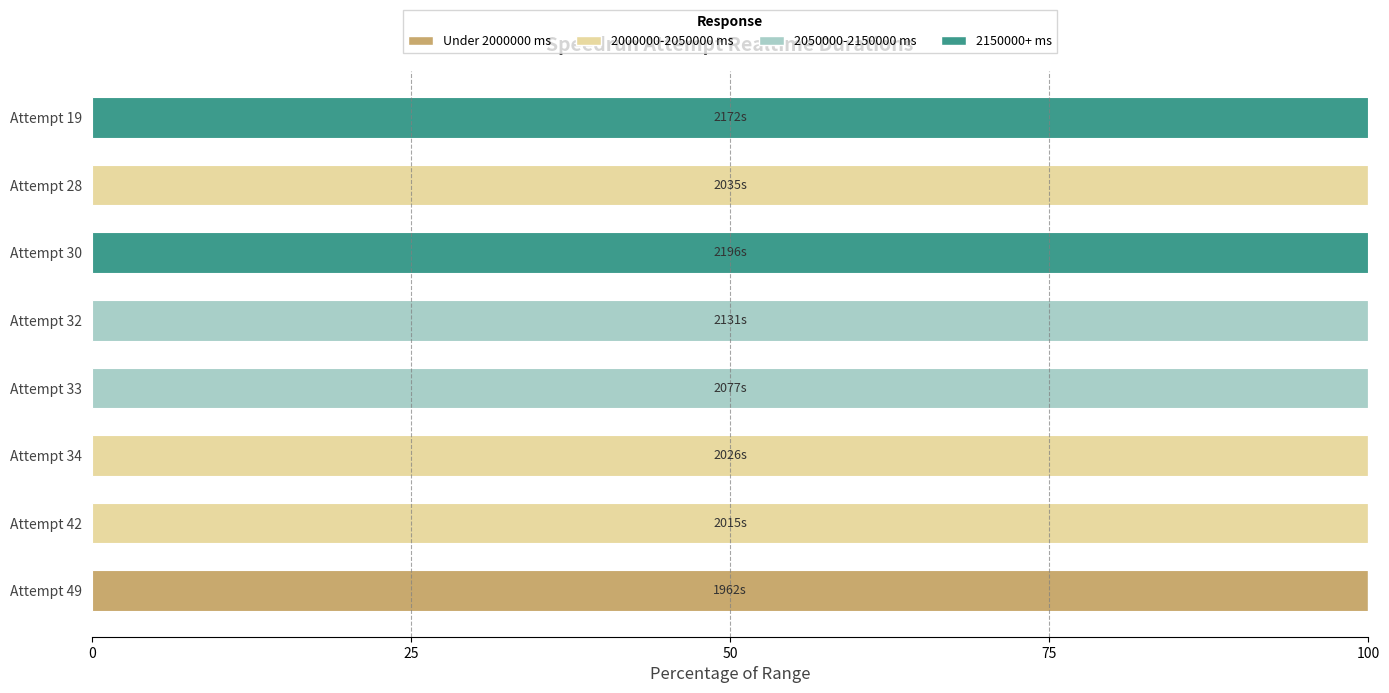

What is the total value across all series at Attempt 28?

100